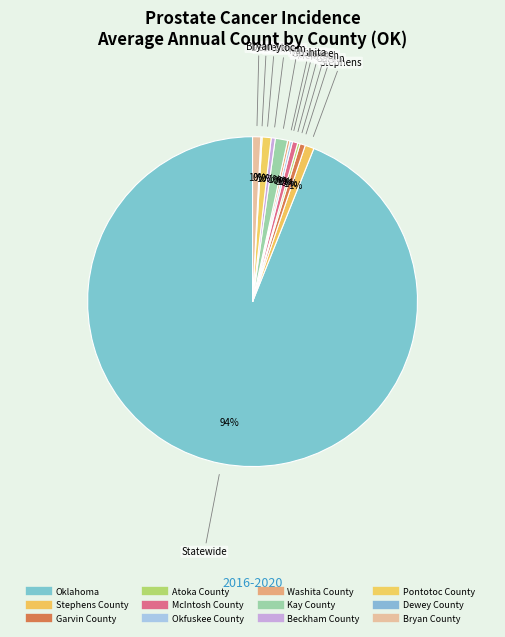

What is the largest slice in the pie chart?

Oklahoma